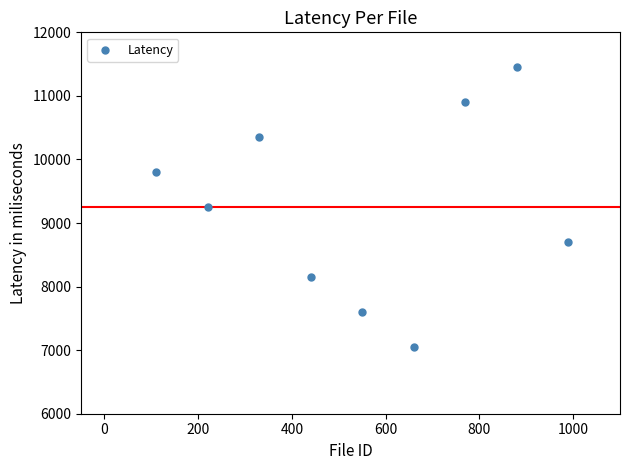

What is the range of X values (max minus min)?

880